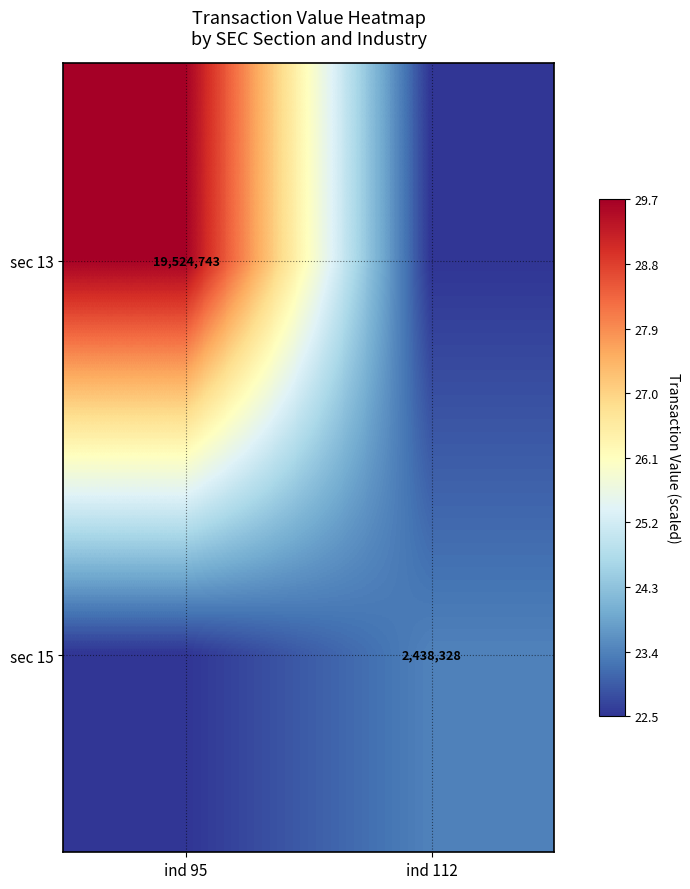

Is it true that sec 15 equals 1625254.1 at ind 112?

False